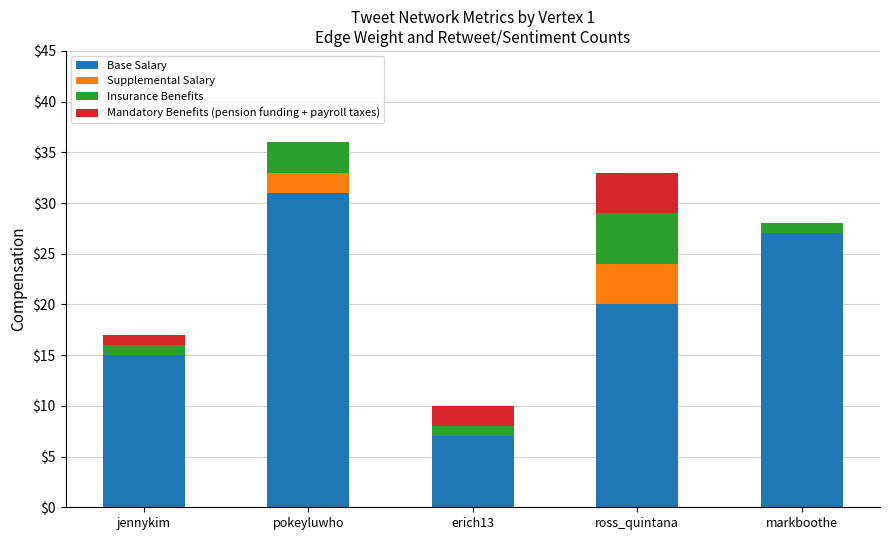

Where is Base Salary nearest to the value 19?

ross_quintana